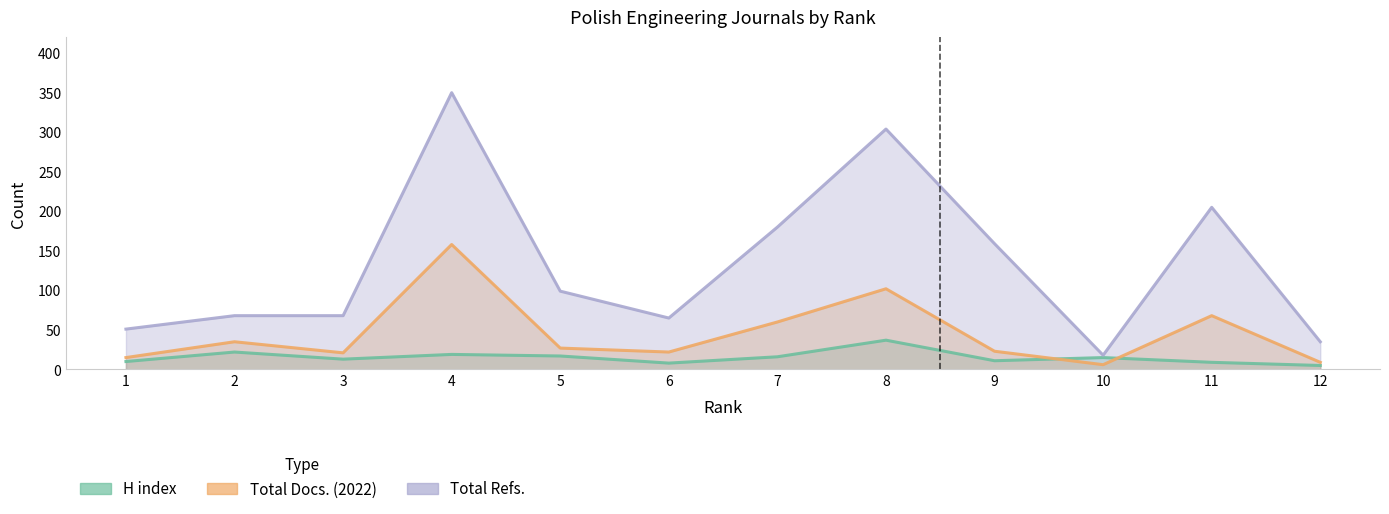

Reading left to right, list all the values displayed in this chart.

H index: 10	22	13	19	17	8	16	37	11	15	9	5
Total Docs. (2022): 15	35	21	158	27	22	60	102	23	6	68	9
Total Refs.: 51	68	68	350	99	65	180	304	159	18	205	35